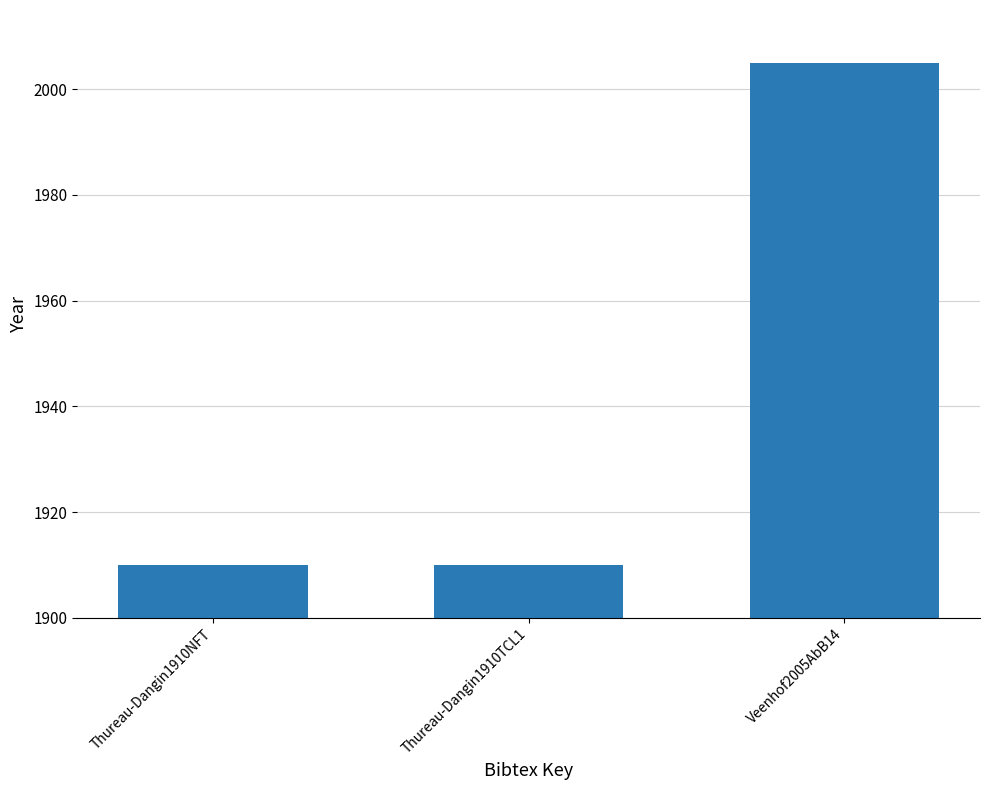

What is the smallest value displayed?

1910